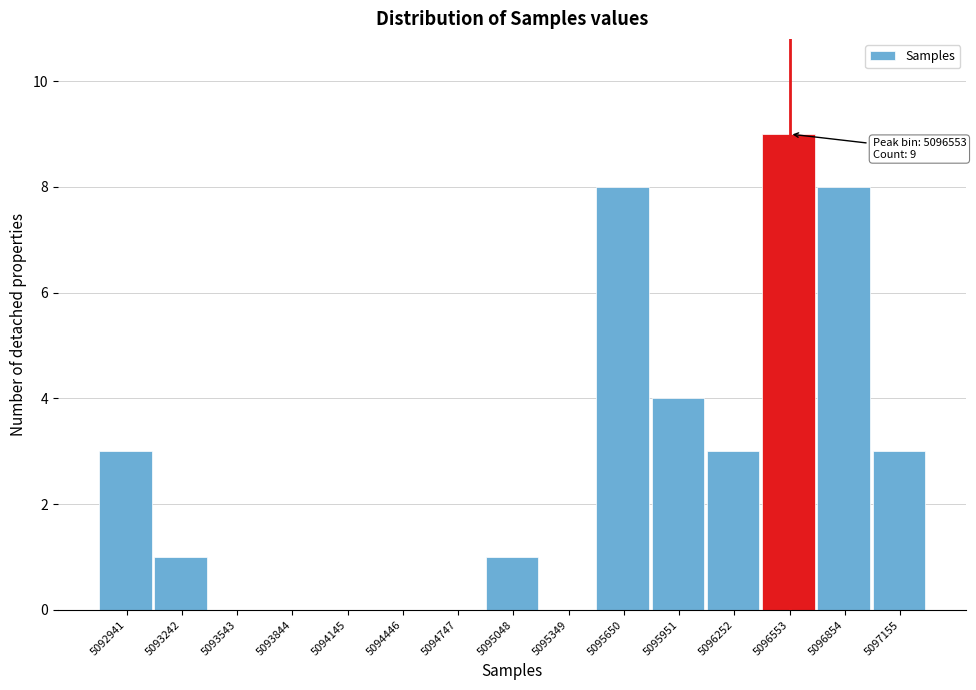

Reading left to right, what are all the values shown in this chart?

5092941=3	5093242=1	5093543=0	5093844=0	5094145=0	5094446=0	5094747=0	5095048=1	5095349=0	5095650=8	5095951=4	5096252=3	5096553=9	5096854=8	5097155=3